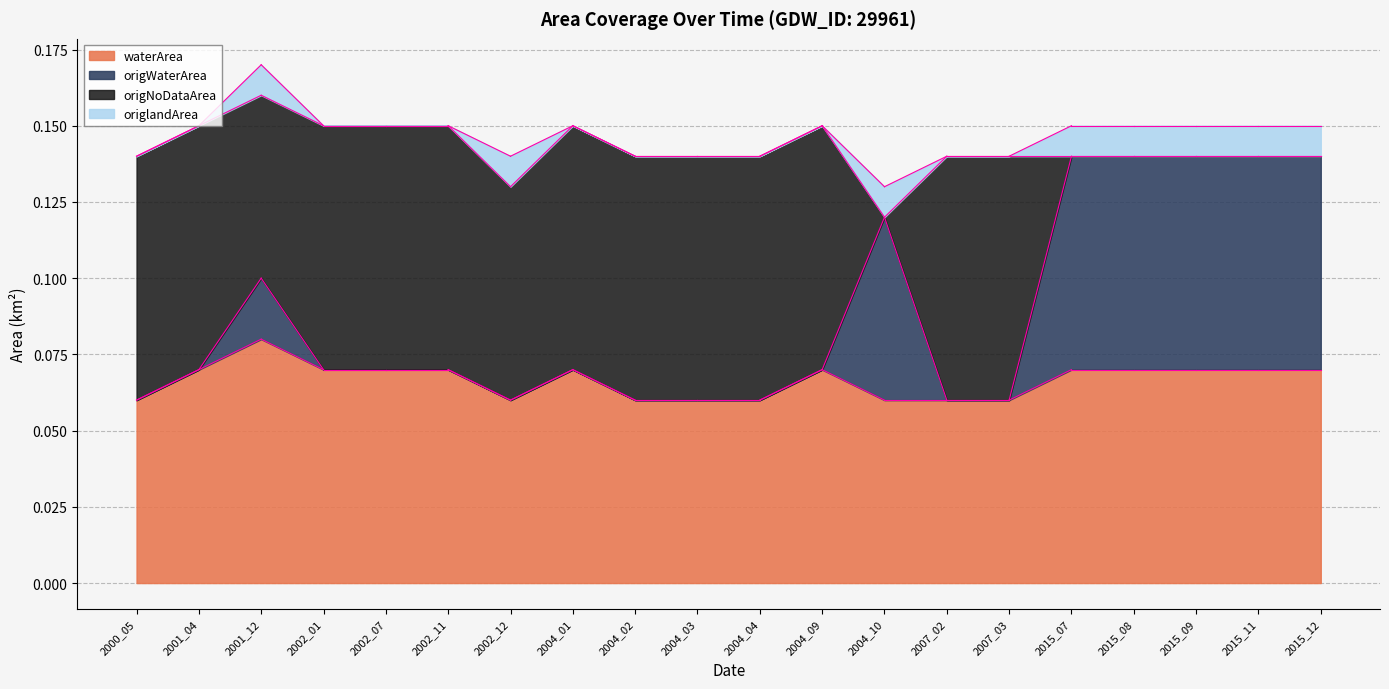

How many interior local peaks does the origlandArea series have?

3